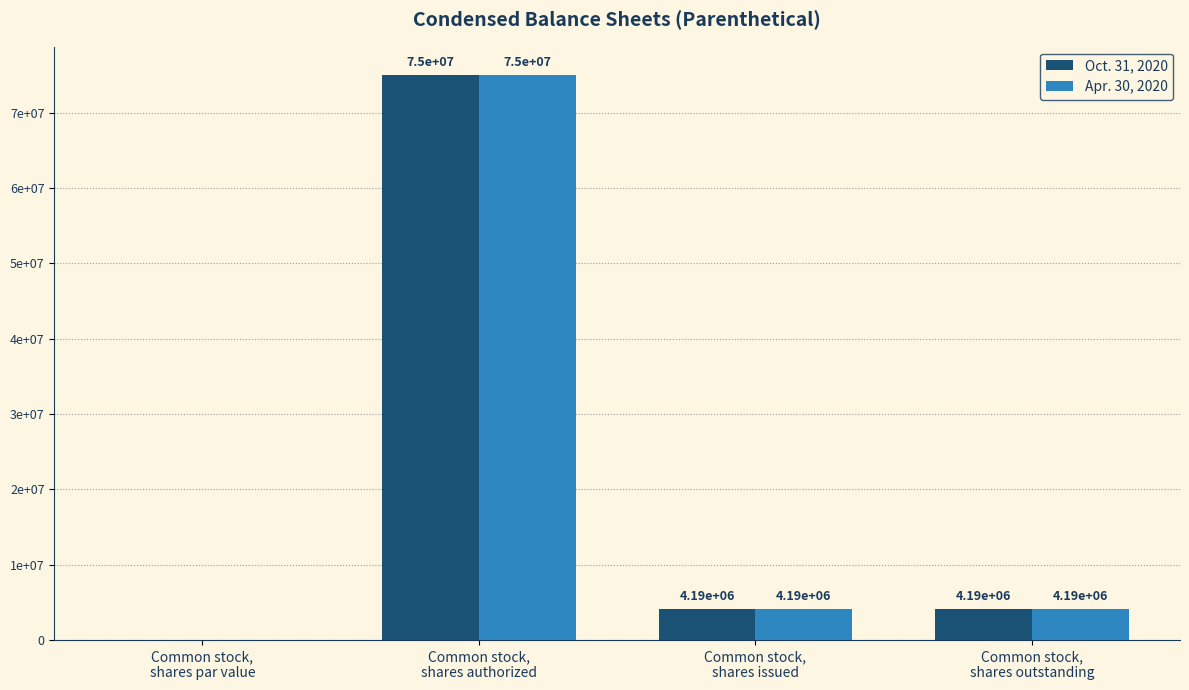

Is the value of Oct. 31, 2020 at Common stock,
shares outstanding greater than the value of Apr. 30, 2020 at Common stock,
shares outstanding?

No